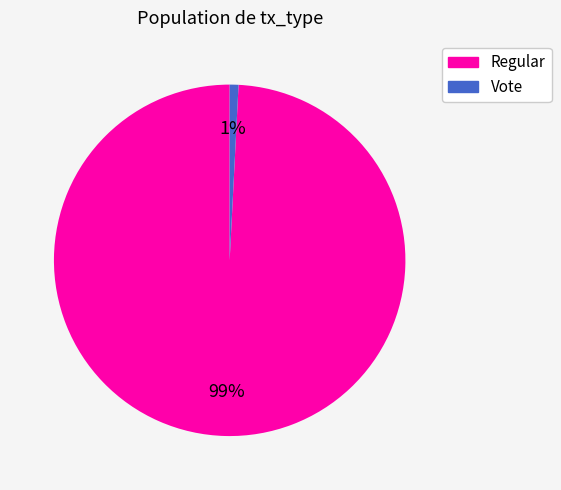

True or false: Vote accounts for 1% of the total.

True